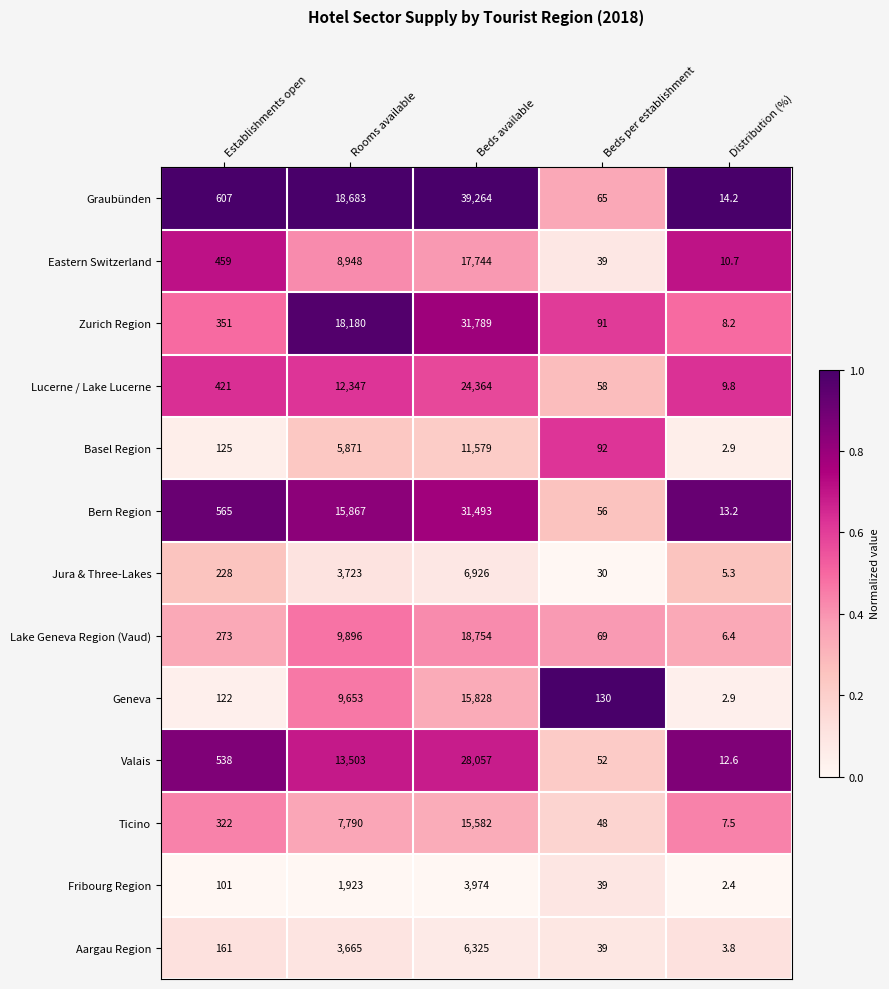

True or false: Lucerne / Lake Lucerne has a value of 58.0 at Beds per establishment.

True